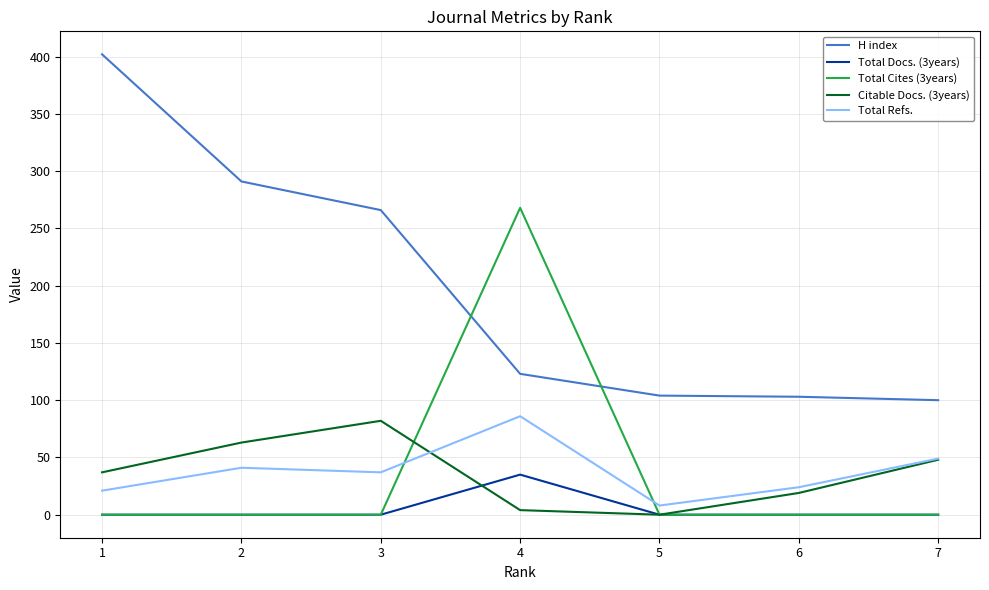

At which category does Total Refs. reach its first local valley?

3